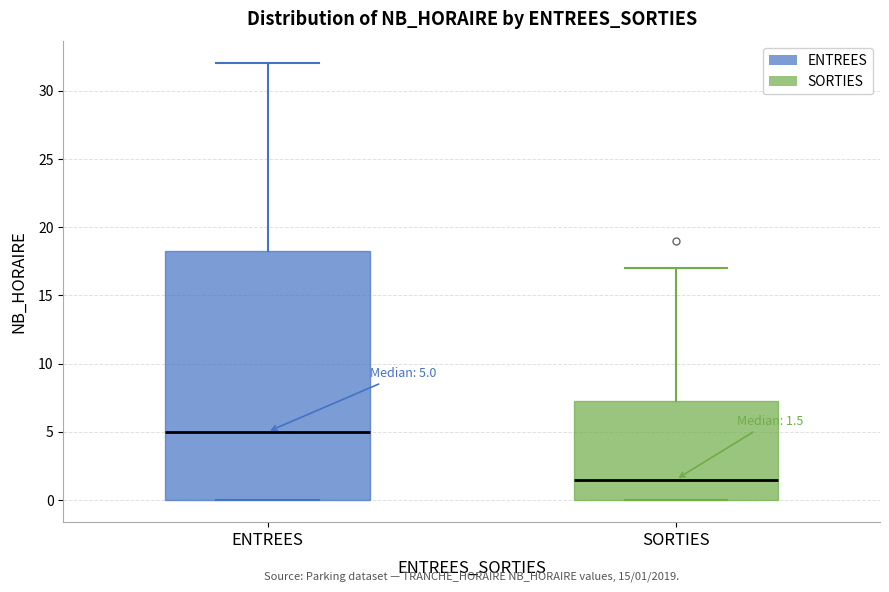

Comparing the boxes themselves (not the whiskers), which one is the tallest?

ENTREES